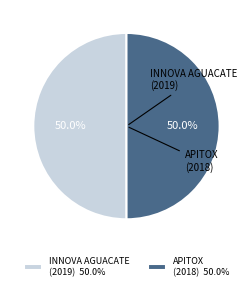

Count the number of slices in the pie.

2